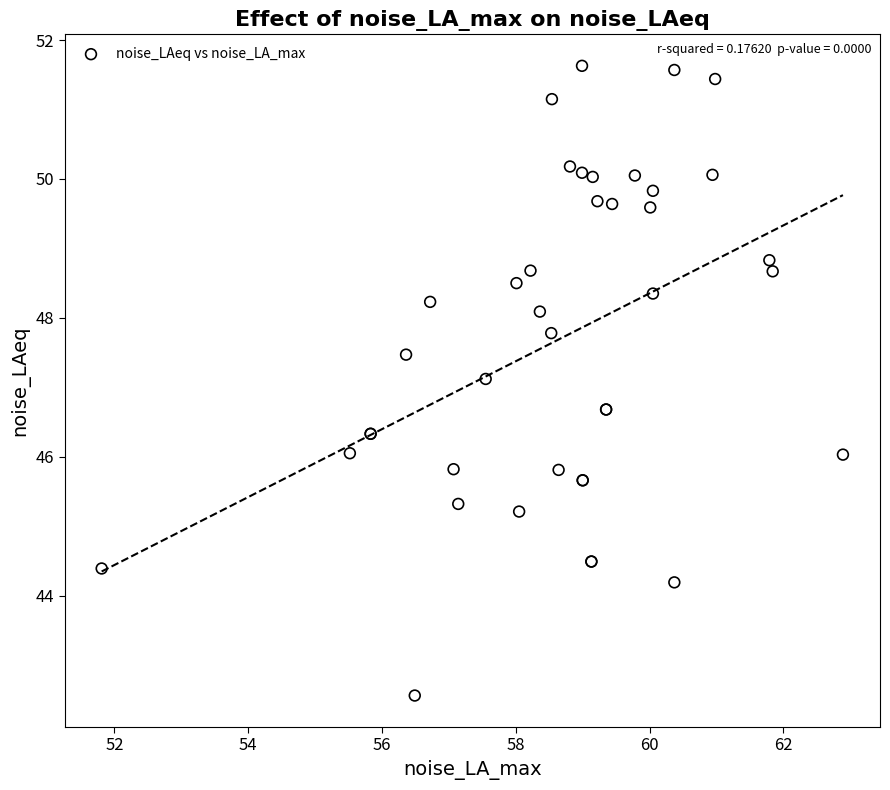

What Y value in the scatter plot is closest to 47?

47.1